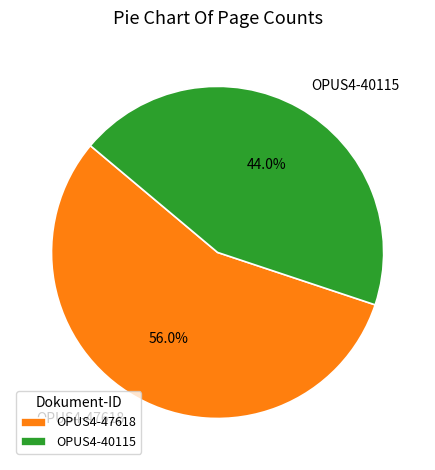

To the nearest percent, what portion does OPUS4-47618 represent?

56%